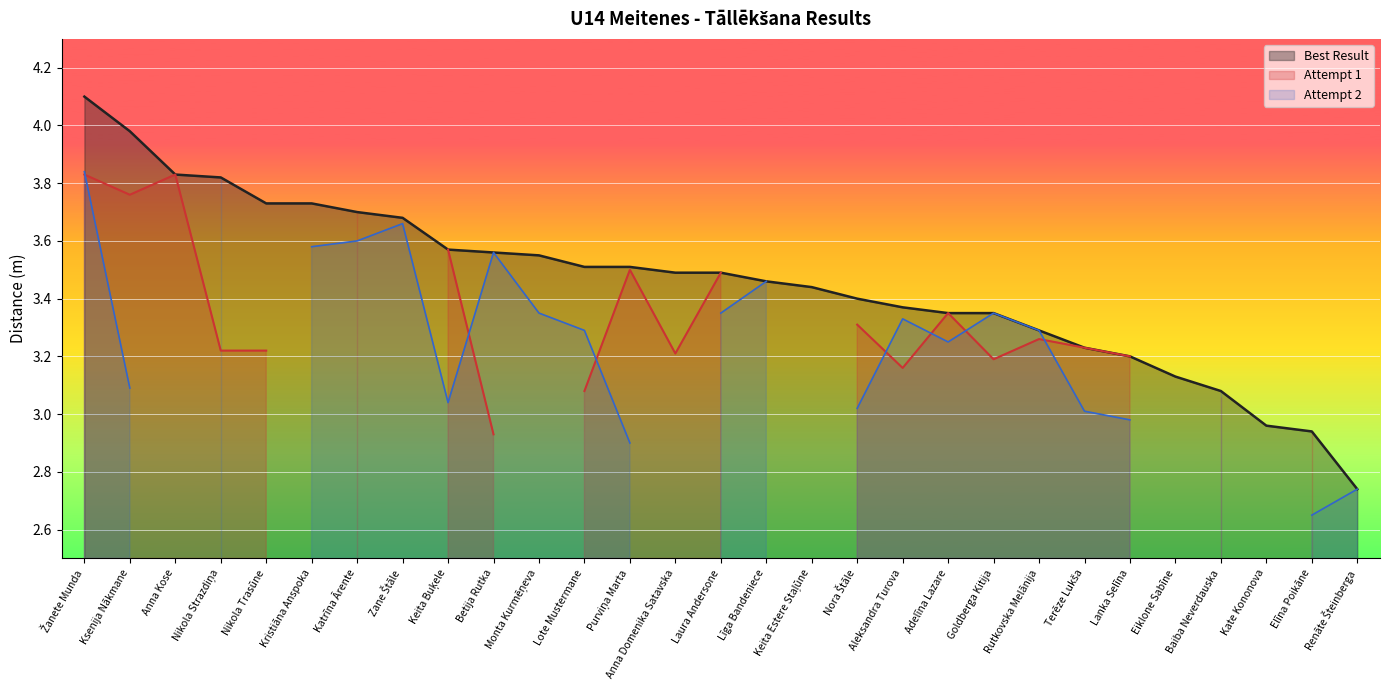

At which category is the sum across all series the highest?

Žanete Munda